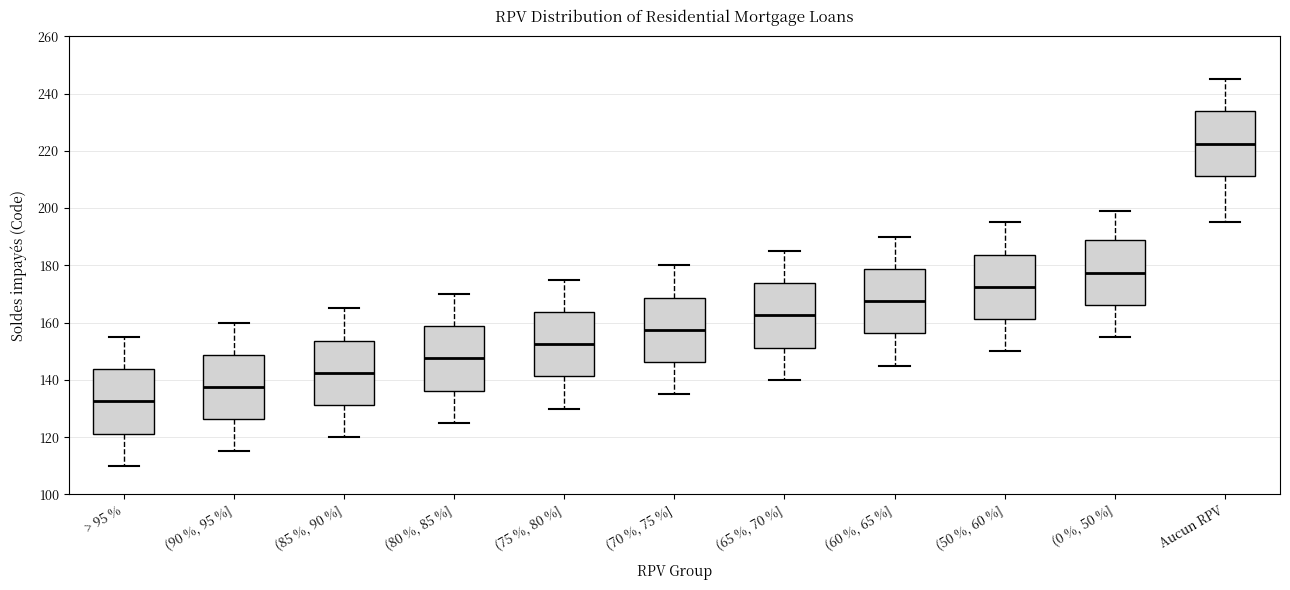

Reading left to right, read every box against the y-axis: the position of its median line, the range the box covers, and the ends of its whiskers. The values are not printed on the chart, so give them approximately, as read against the axis.

> 95 %: median 132, box 122 to 144, whiskers 110 to 156
(90 %, 95 %]: median 138, box 126 to 148, whiskers 116 to 160
(85 %, 90 %]: median 142, box 132 to 154, whiskers 120 to 166
(80 %, 85 %]: median 148, box 136 to 158, whiskers 126 to 170
(75 %, 80 %]: median 152, box 142 to 164, whiskers 130 to 176
(70 %, 75 %]: median 158, box 146 to 168, whiskers 136 to 180
(65 %, 70 %]: median 162, box 152 to 174, whiskers 140 to 186
(60 %, 65 %]: median 168, box 156 to 178, whiskers 146 to 190
(50 %, 60 %]: median 172, box 162 to 184, whiskers 150 to 196
(0 %, 50 %]: median 178, box 166 to 188, whiskers 156 to 200
Aucun RPV: median 222, box 212 to 234, whiskers 196 to 246